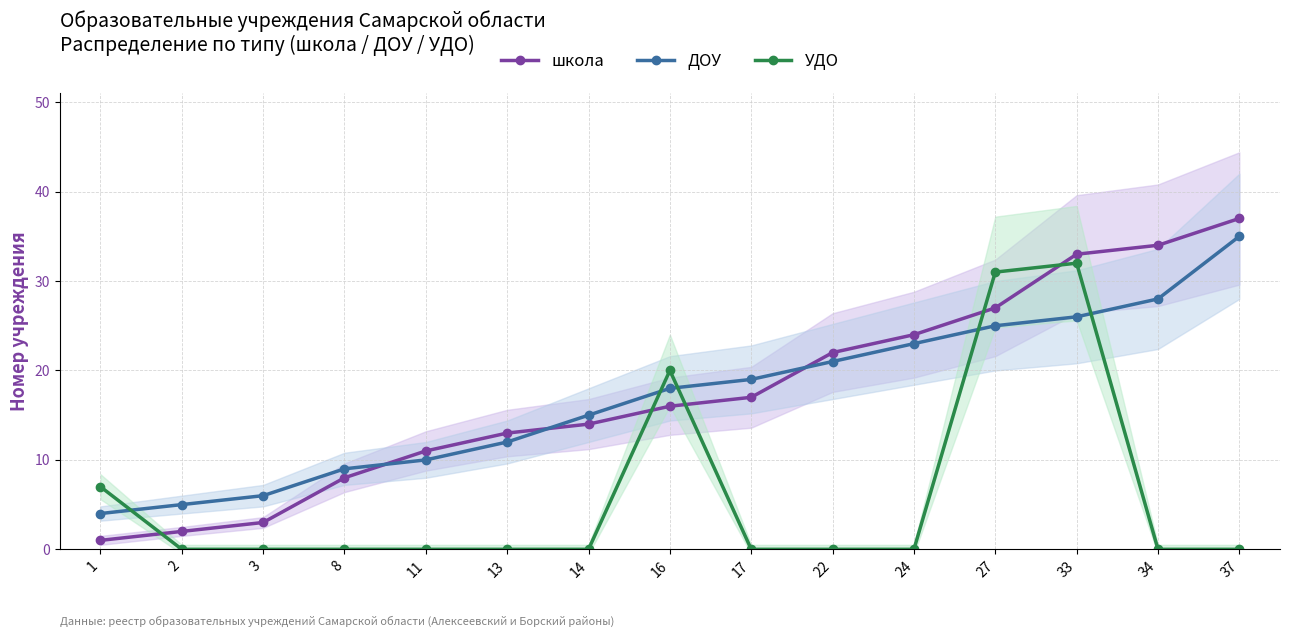

What is the greatest value displayed?

37